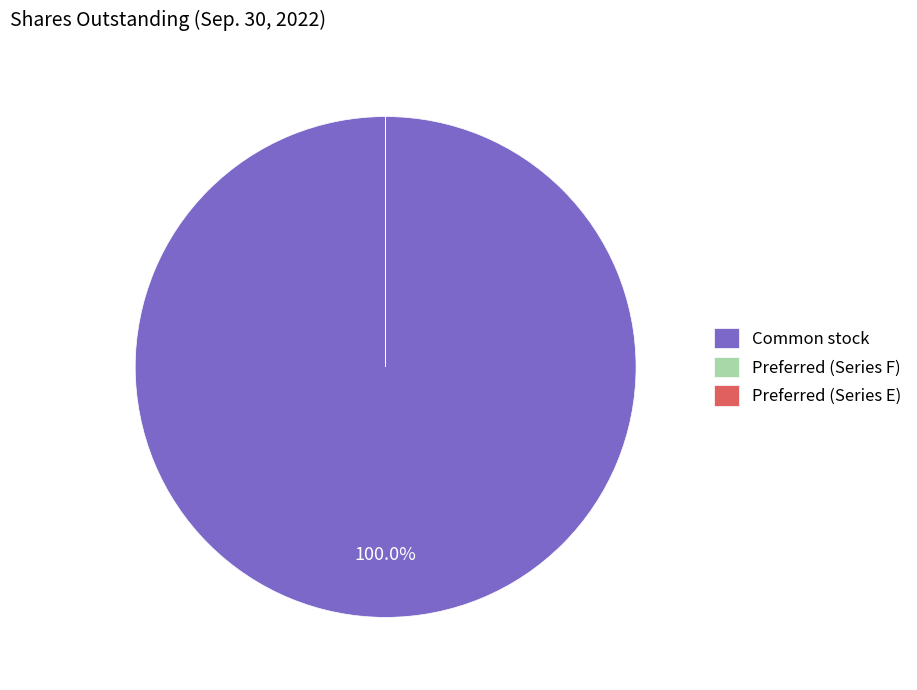

Which category has the biggest portion of the pie?

Common stock